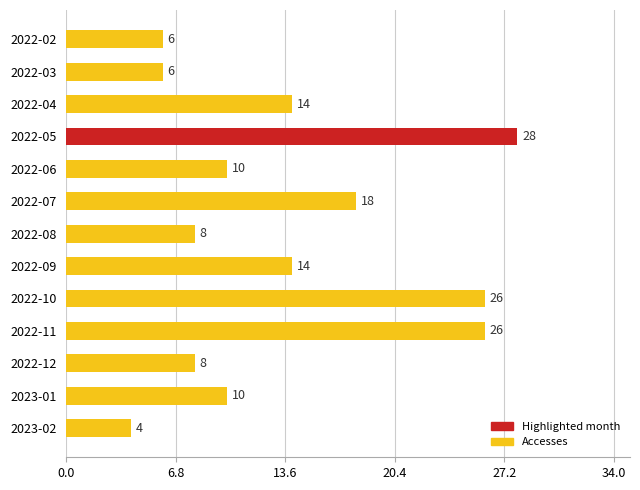

How many values are below 10?

5